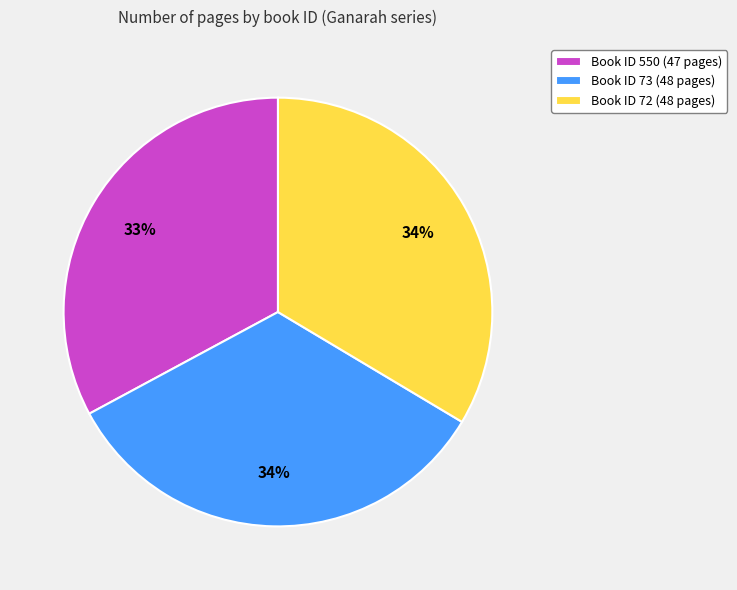

To the nearest percent, what percentage of the pie is Book ID 550 (47 pages)?

33%